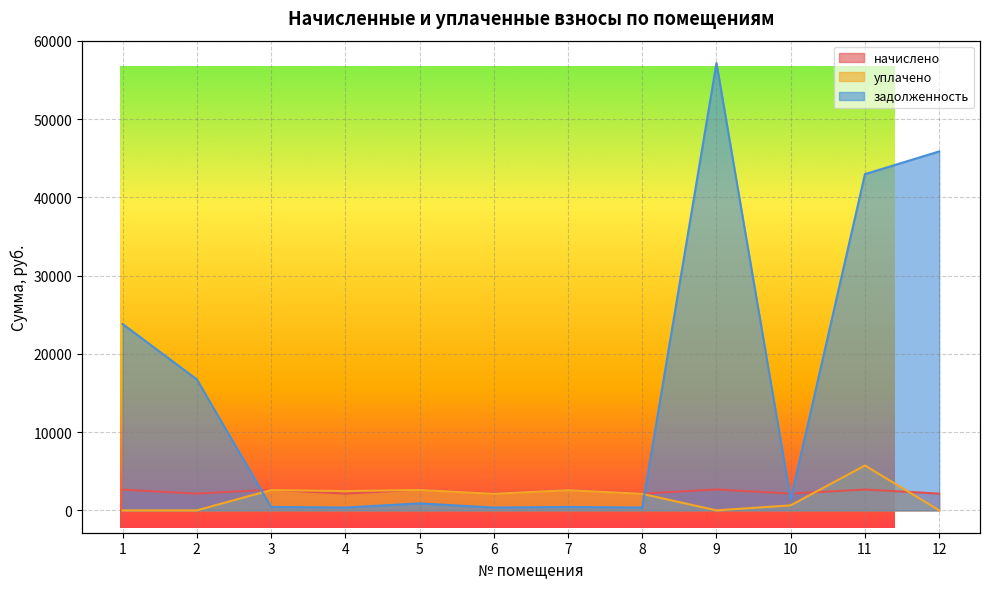

Does the chart have visible grid lines?

Yes